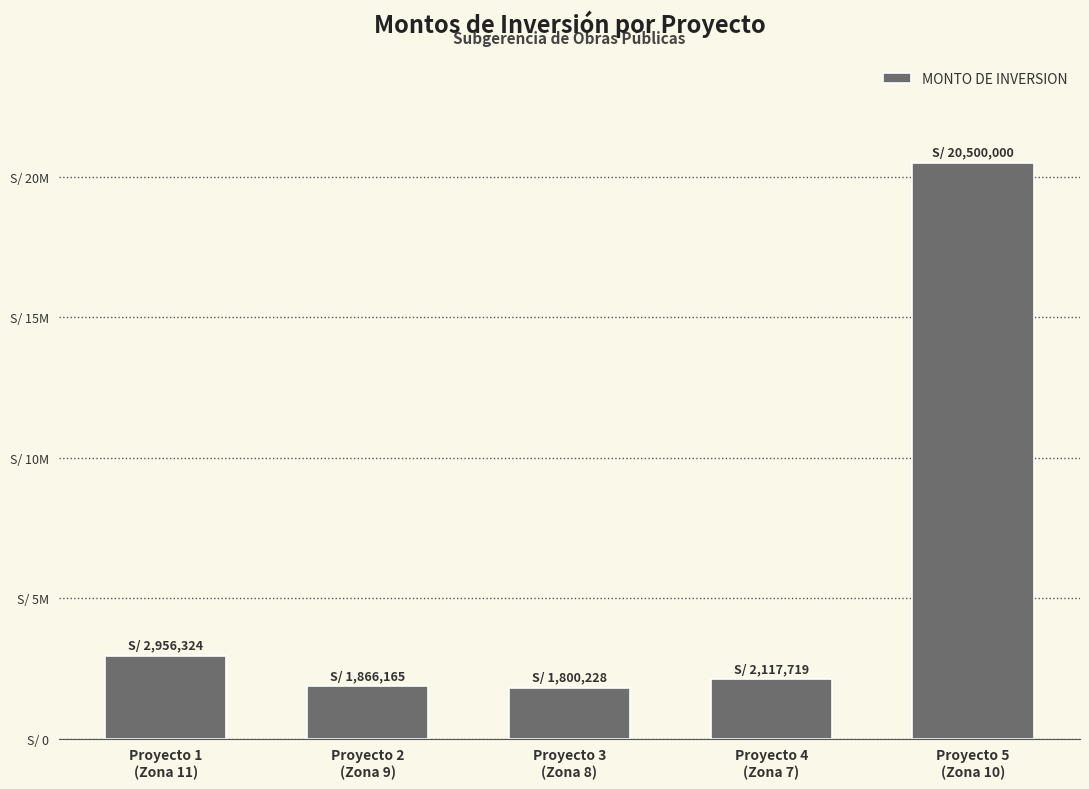

Which label corresponds to the largest value in the chart?

Proyecto 5
(Zona 10)